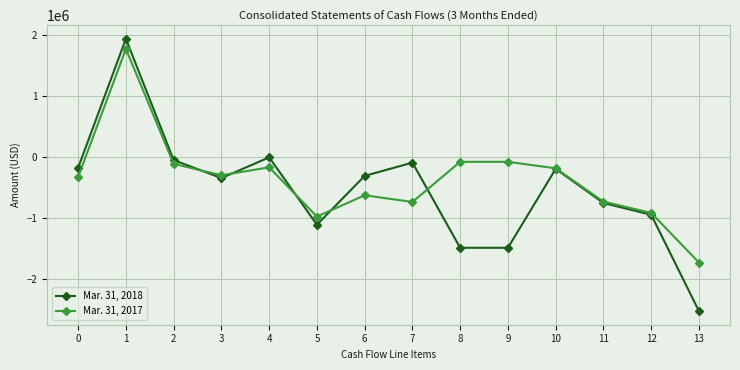

True or false: Mar. 31, 2018 and Mar. 31, 2017 intersect in this chart.

True